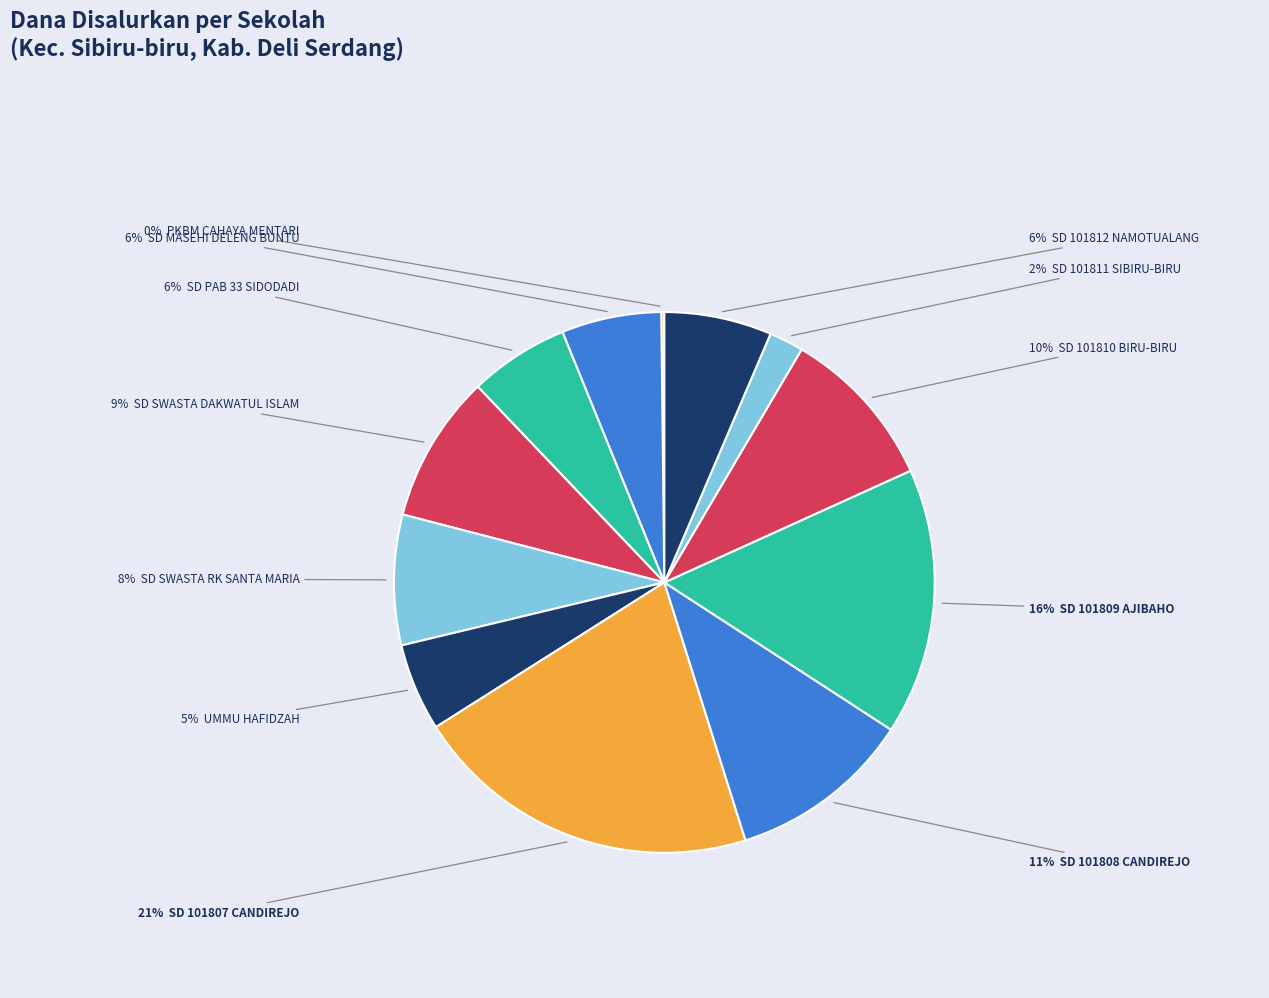

To the nearest percent, what is the difference between the largest and smallest slice percentages?

21%